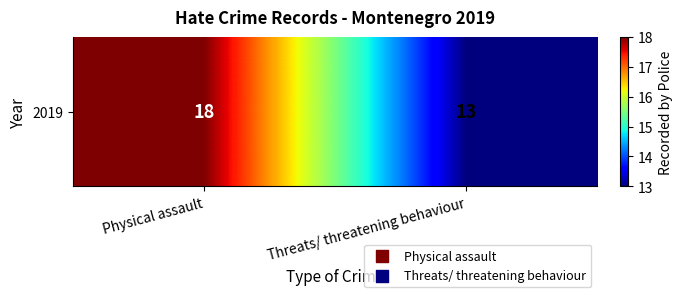

Rank the categories by value from highest to lowest.

Physical assault, Threats/ threatening behaviour